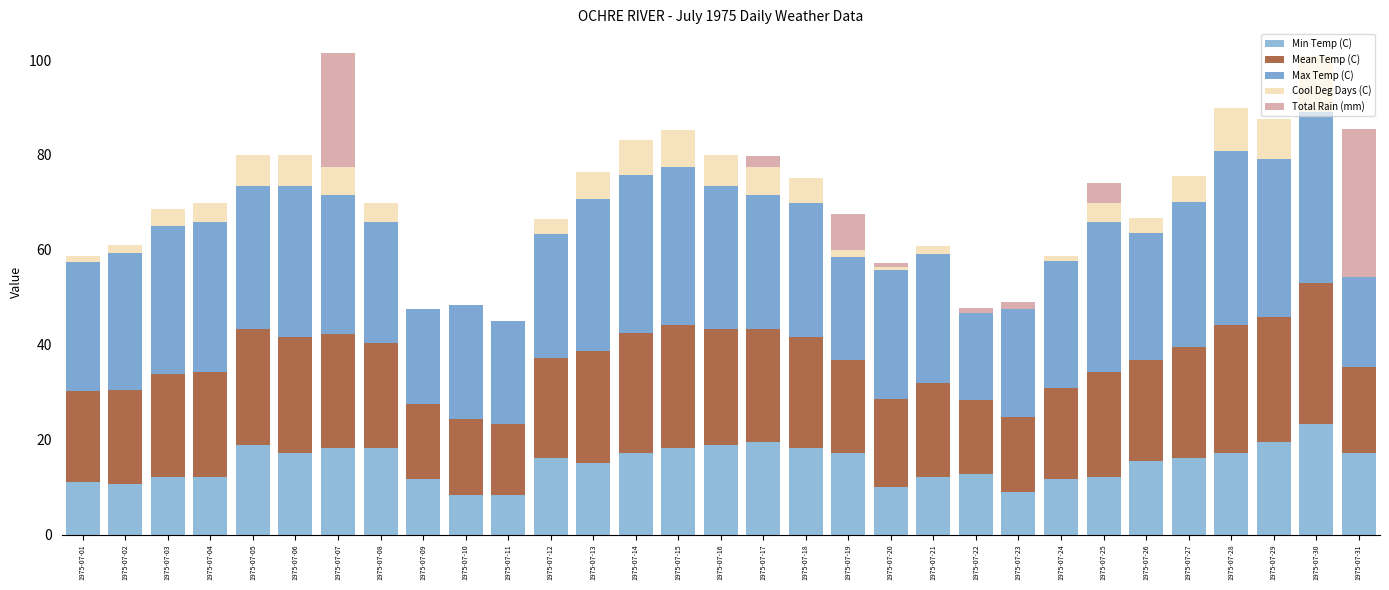

The value of Total Rain (mm) at 1975-07-16 is 16.4. True or false?

False